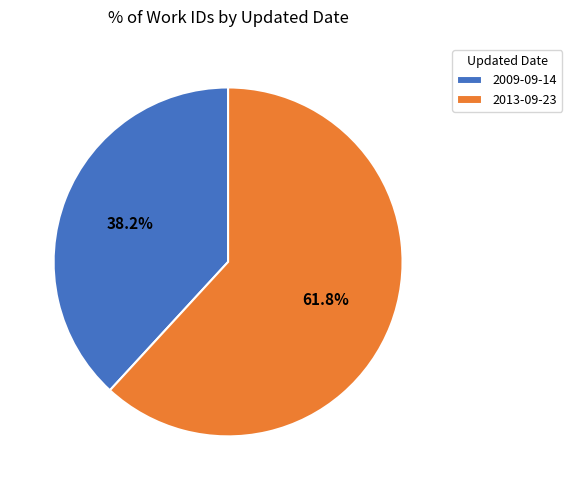

How many segments does this pie chart have?

2